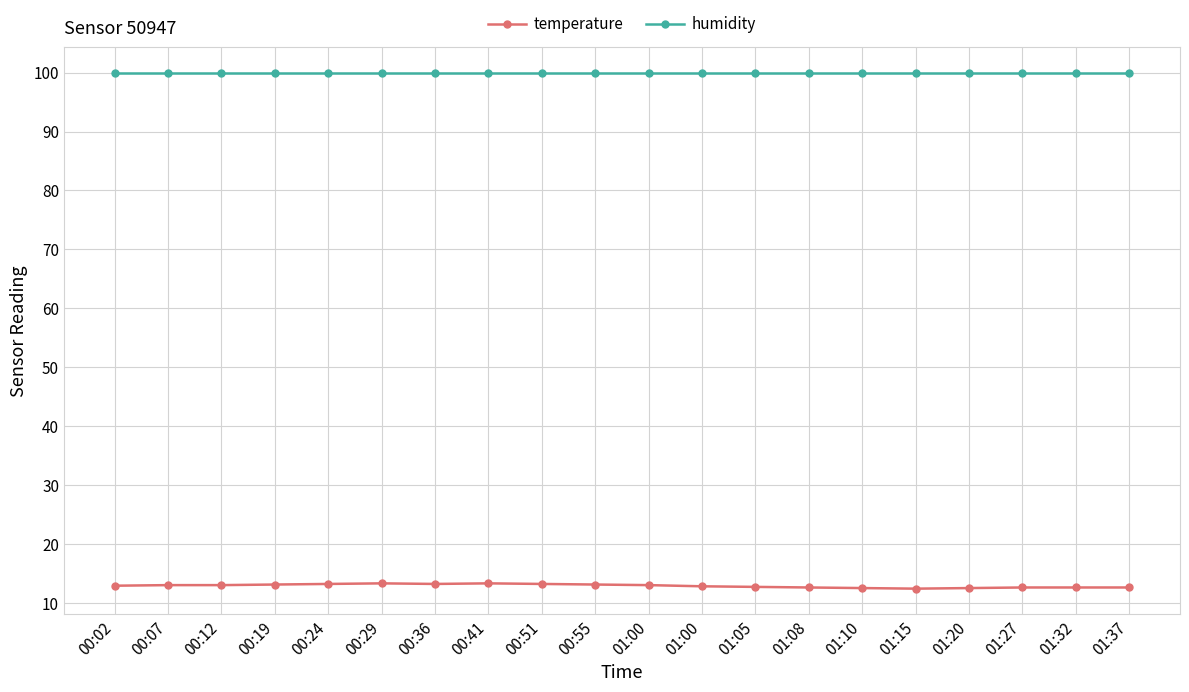

What are all the series names shown in the legend?

temperature, humidity